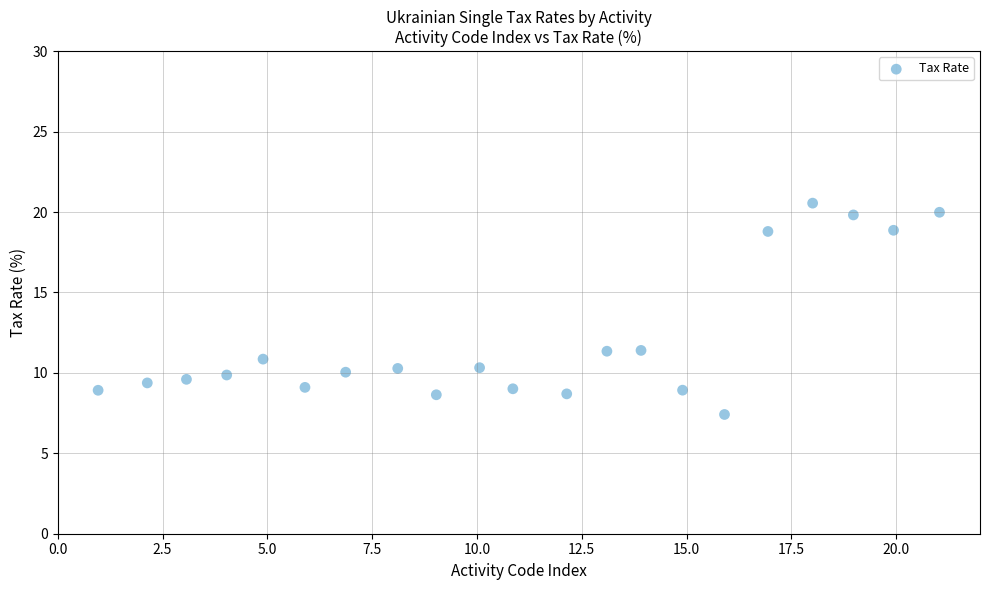

What is the range of X values (max minus min)?

20.1